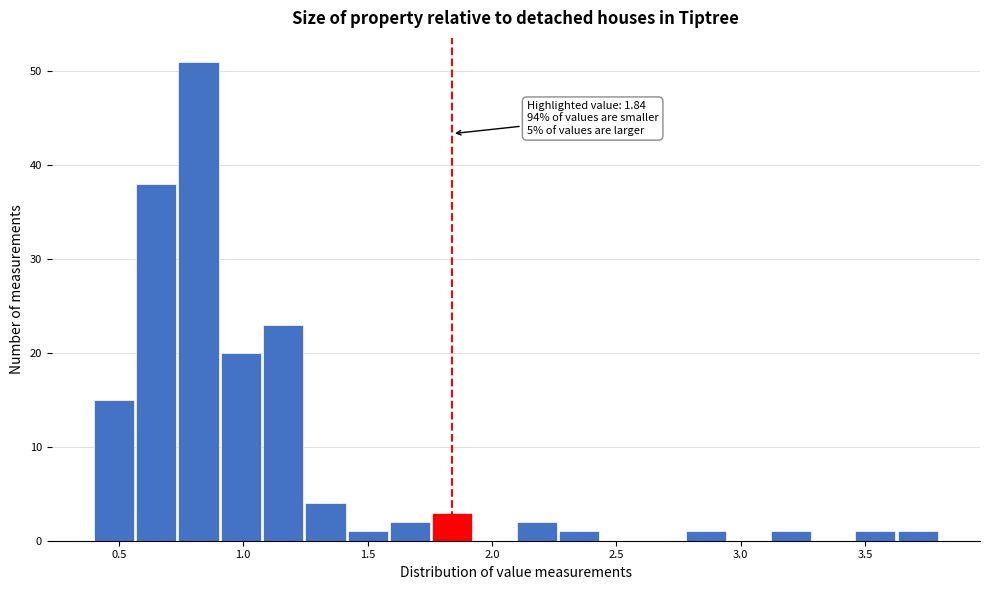

Around what value on the x-axis is the tallest bar? Give the approximate position of its centre, as read against the axis.

0.80